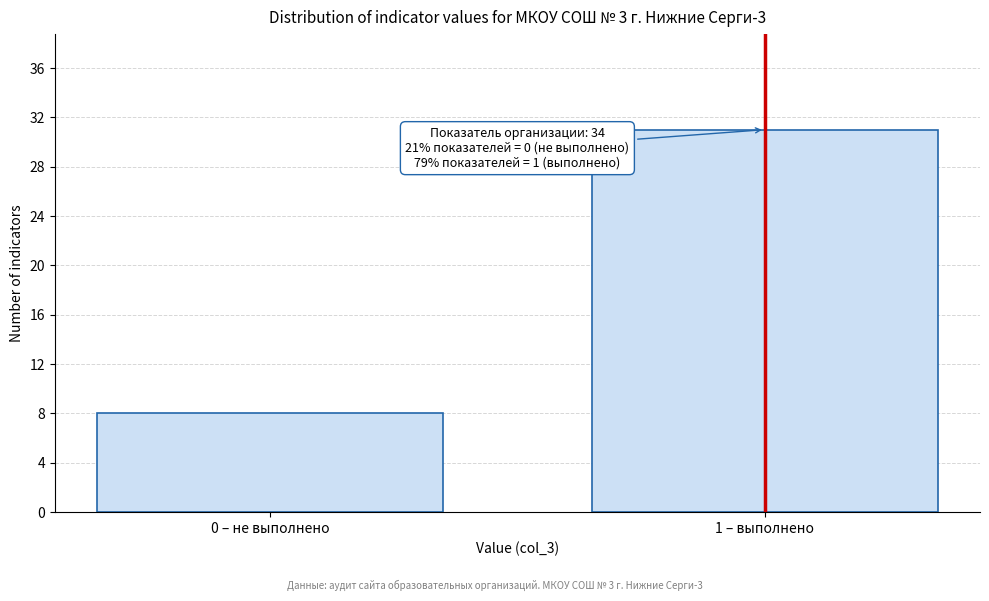

Reading left to right, what are all the values shown in this chart?

8	31